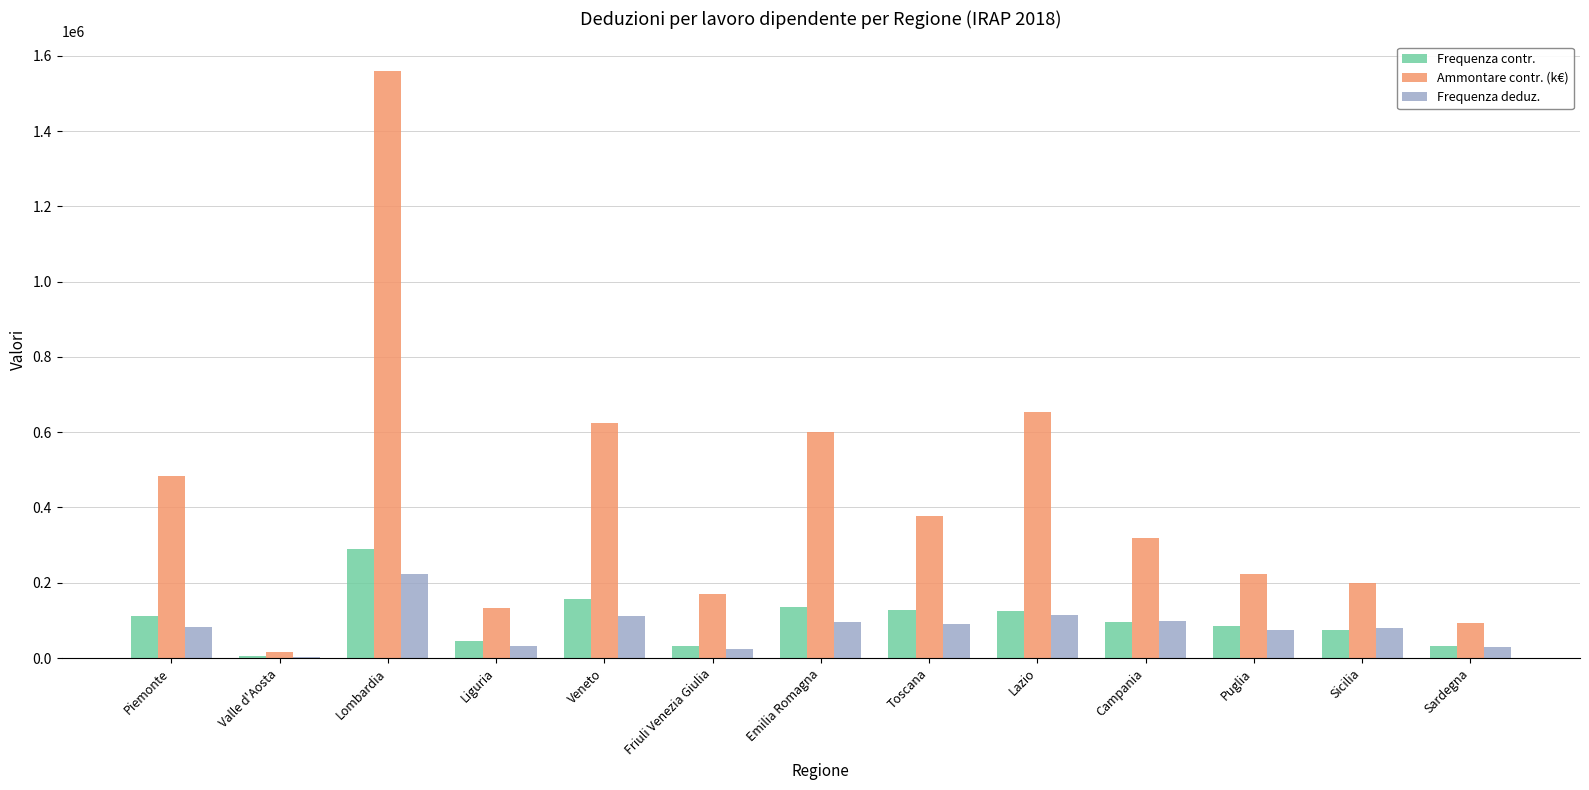

True or false: Frequenza contr. has a value of 75443 at Sicilia.

True